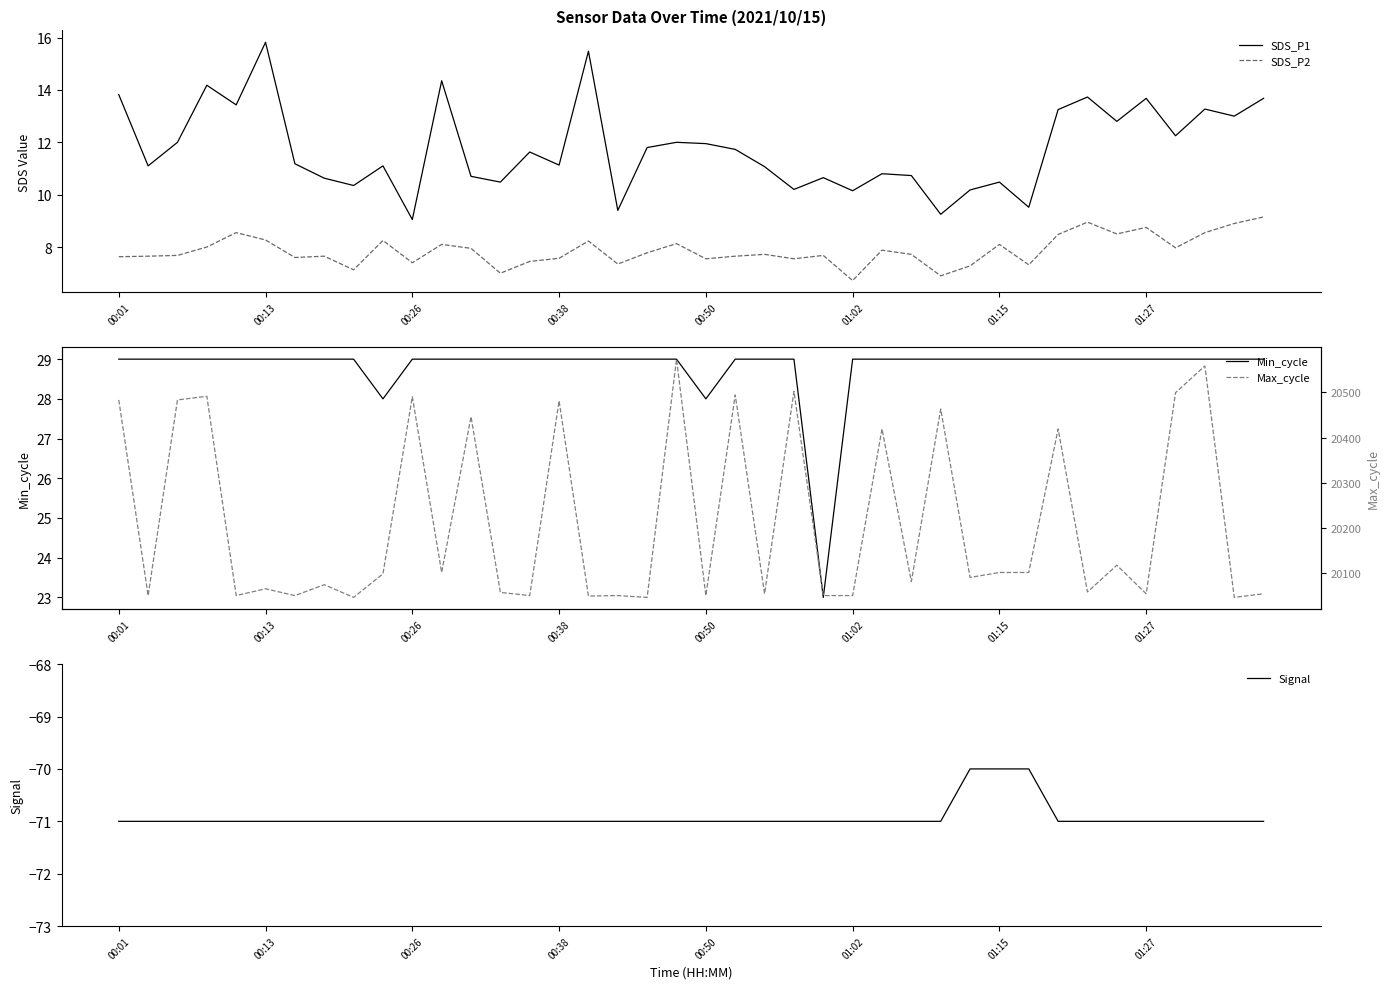

What is the difference between the highest and lowest values at 34?

20189.0